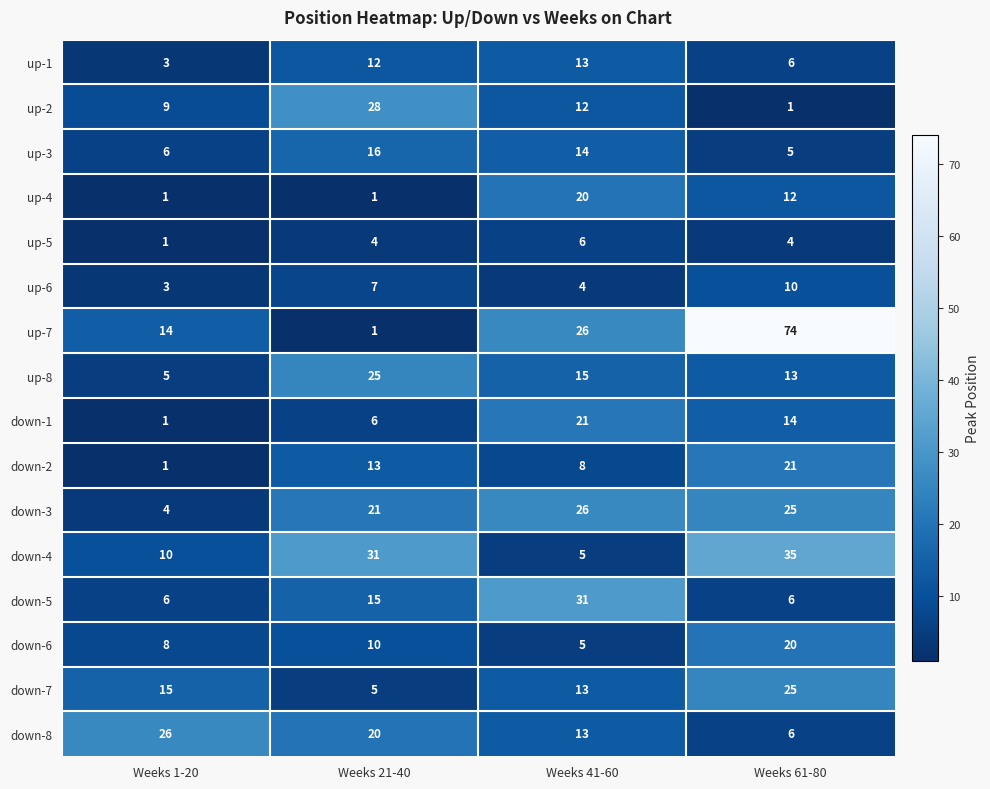

At which label does up-8 first exceed 15?

Weeks 21-40